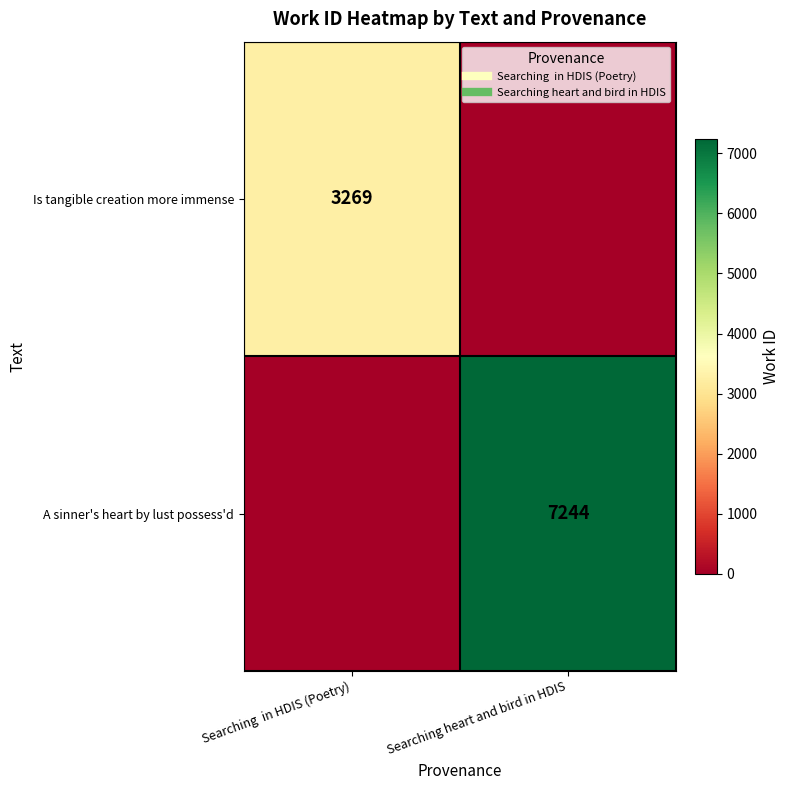

How many distinct data groups are displayed?

2